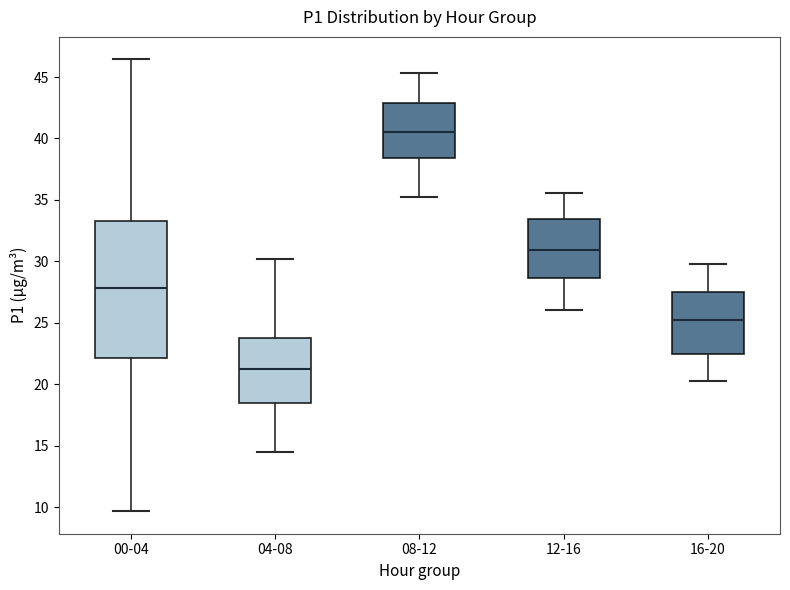

Where is the upper edge of the box for 12-16 on the y-axis? The values are not printed on the chart, so give them approximately, as read against the axis.

33.5